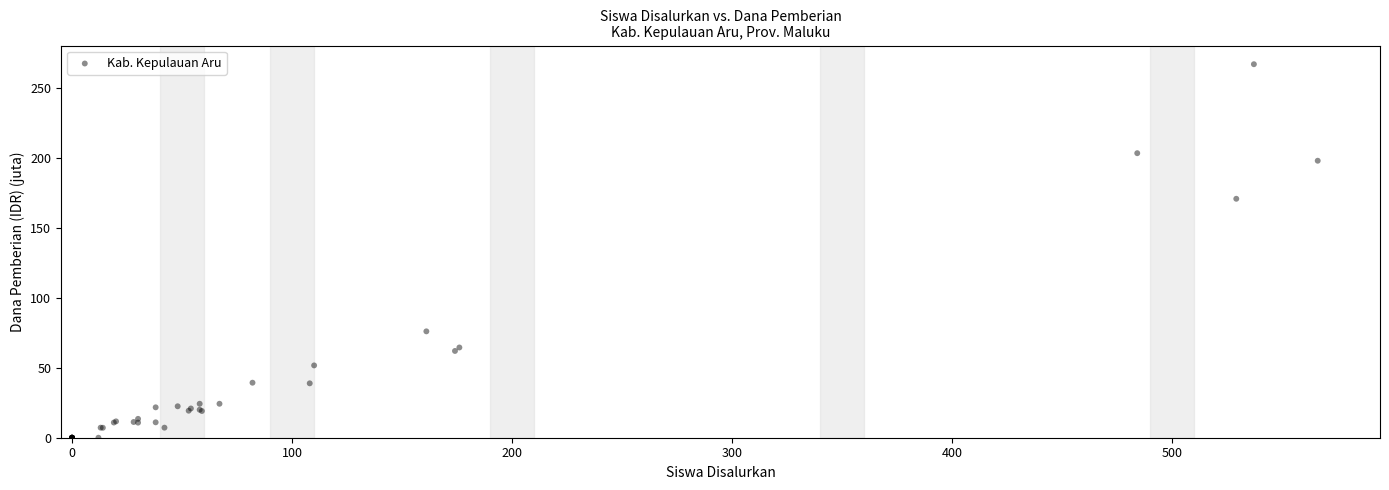

What Y value in the scatter plot is closest to 133?

171.0